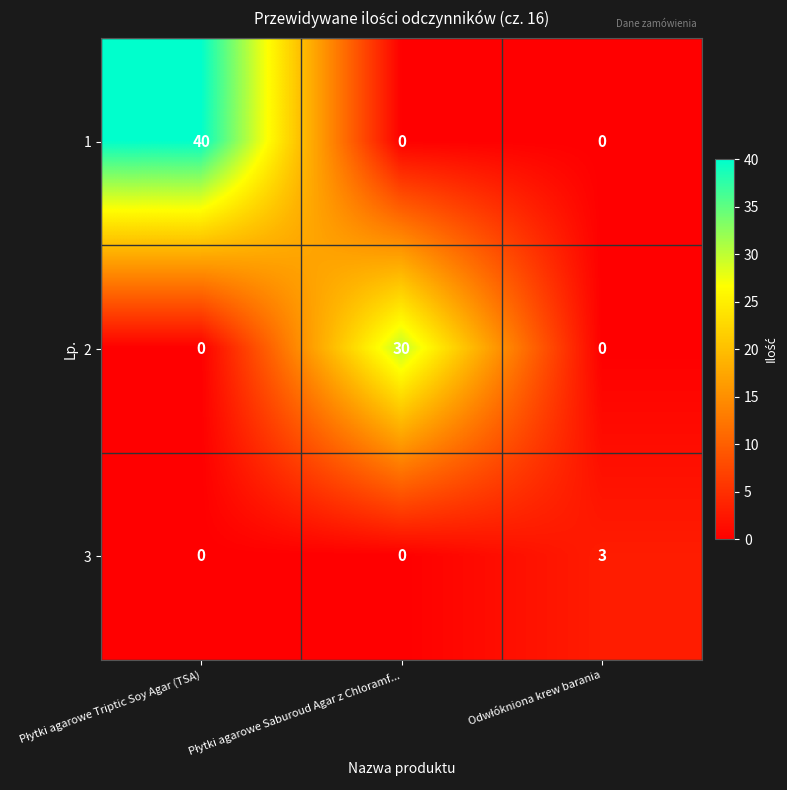

What is the greatest value displayed?

40